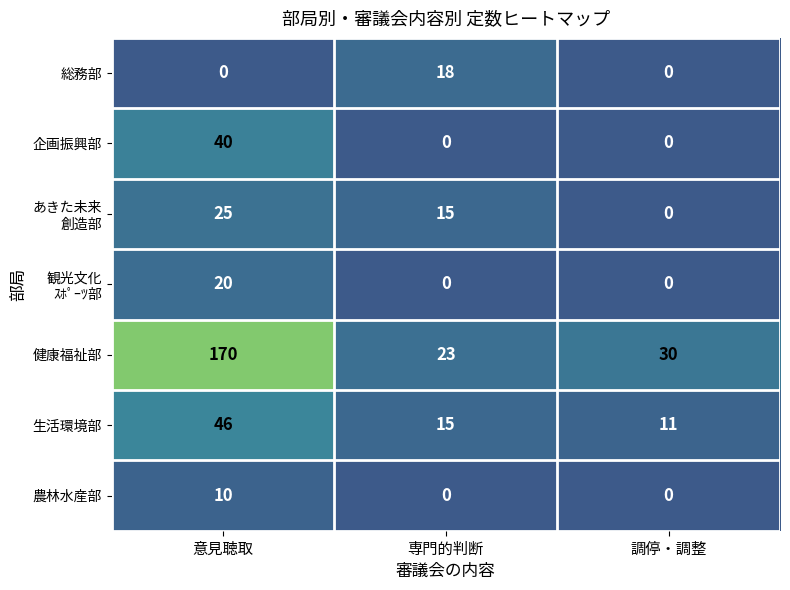

Which series changed the most between 意見聴取 and 専門的判断?

健康福祉部